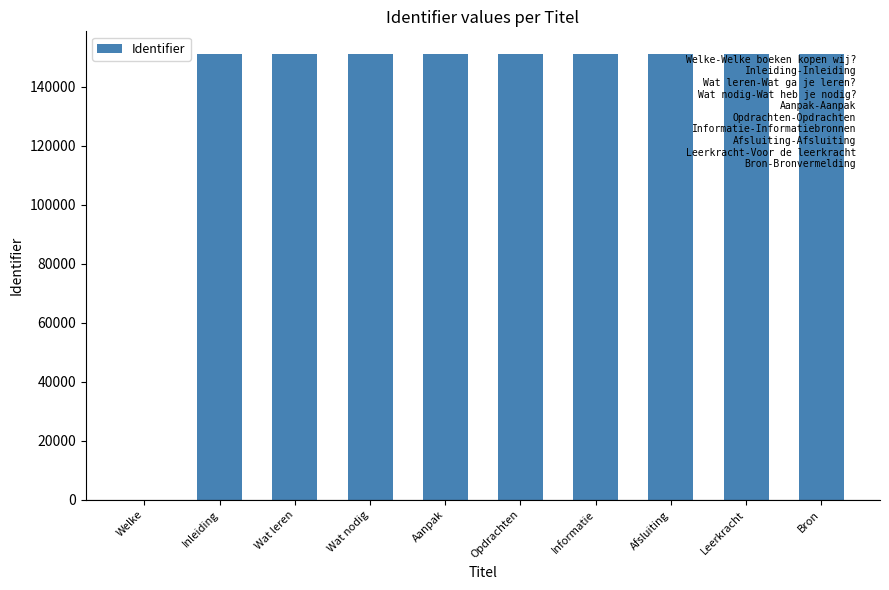

What is the approximate value at Inleiding?

151163